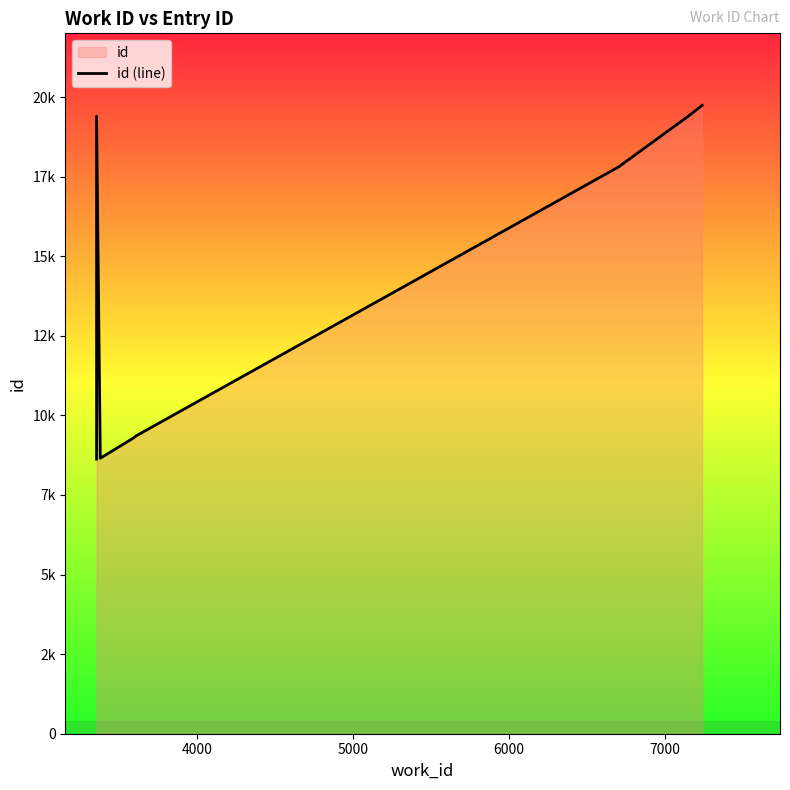

What is the difference between the maximum and minimum values?

11112